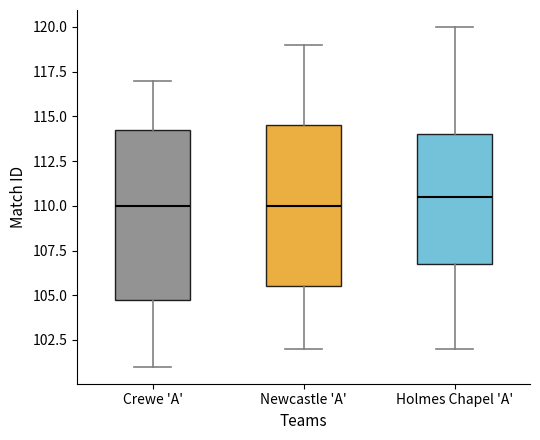

Reading left to right, transcribe this box plot: for each box, give where its median line is, the range the box spans, and where its two whiskers end, as read against the y-axis. The values are not printed on the chart, so give them approximately, as read against the axis.

Crewe 'A': median 110.0, box 105.0 to 114.5, whiskers 101.0 to 117.0
Newcastle 'A': median 110.0, box 105.5 to 114.5, whiskers 102.0 to 119.0
Holmes Chapel 'A': median 110.5, box 107.0 to 114.0, whiskers 102.0 to 120.0